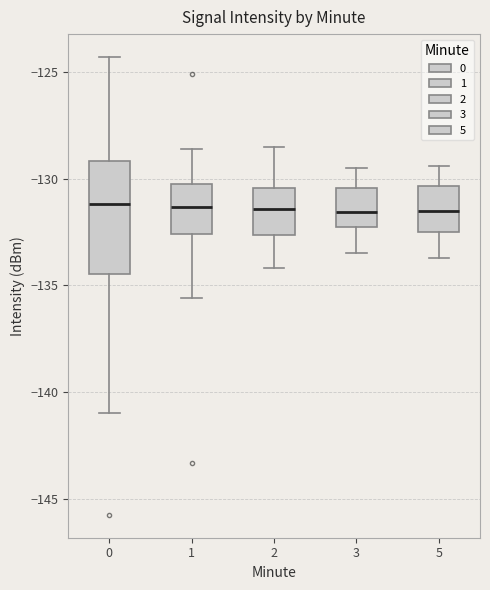

Comparing the boxes themselves (not the whiskers), which one is the tallest?

0